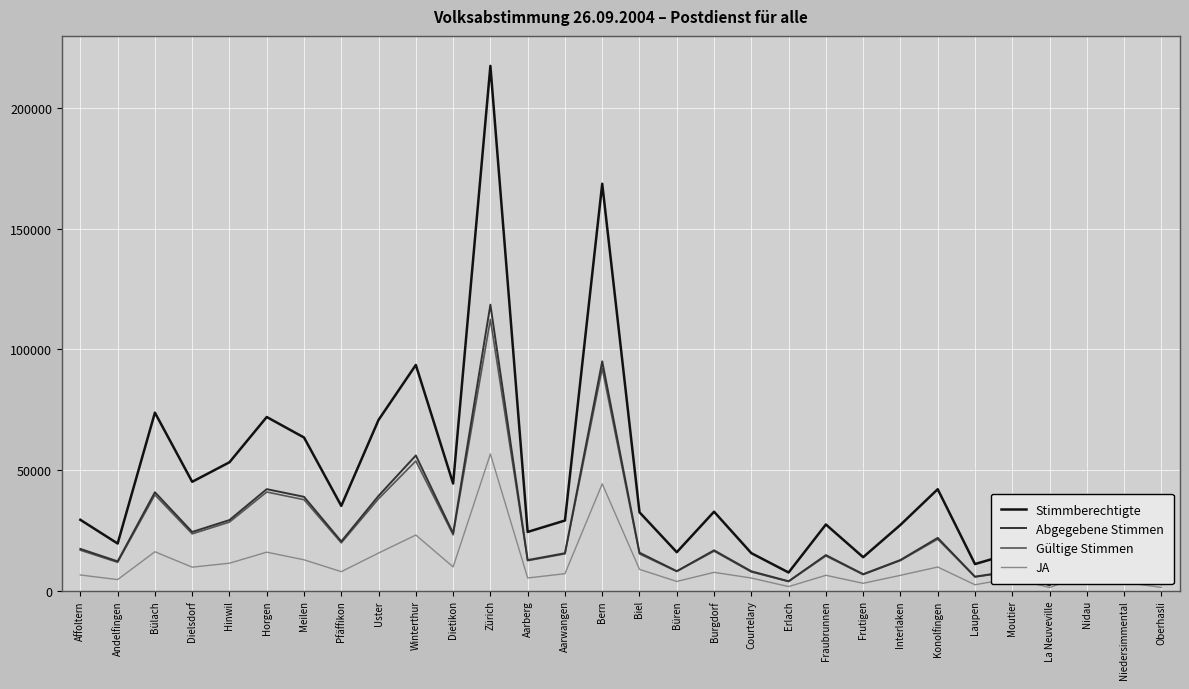

What is the spread (max minus min) of values at Frutigen?

10823